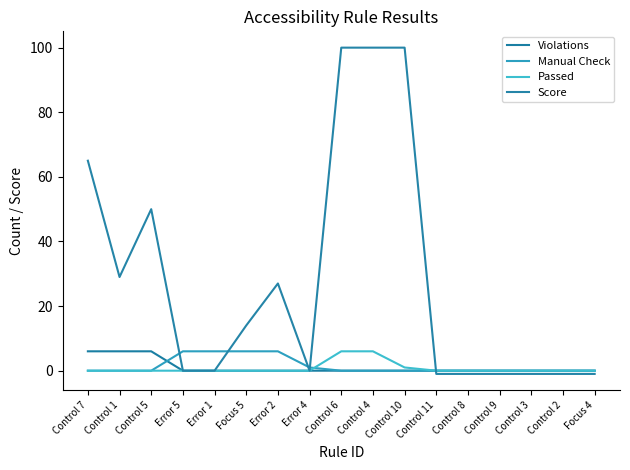

How many categories are shown in the chart?

17